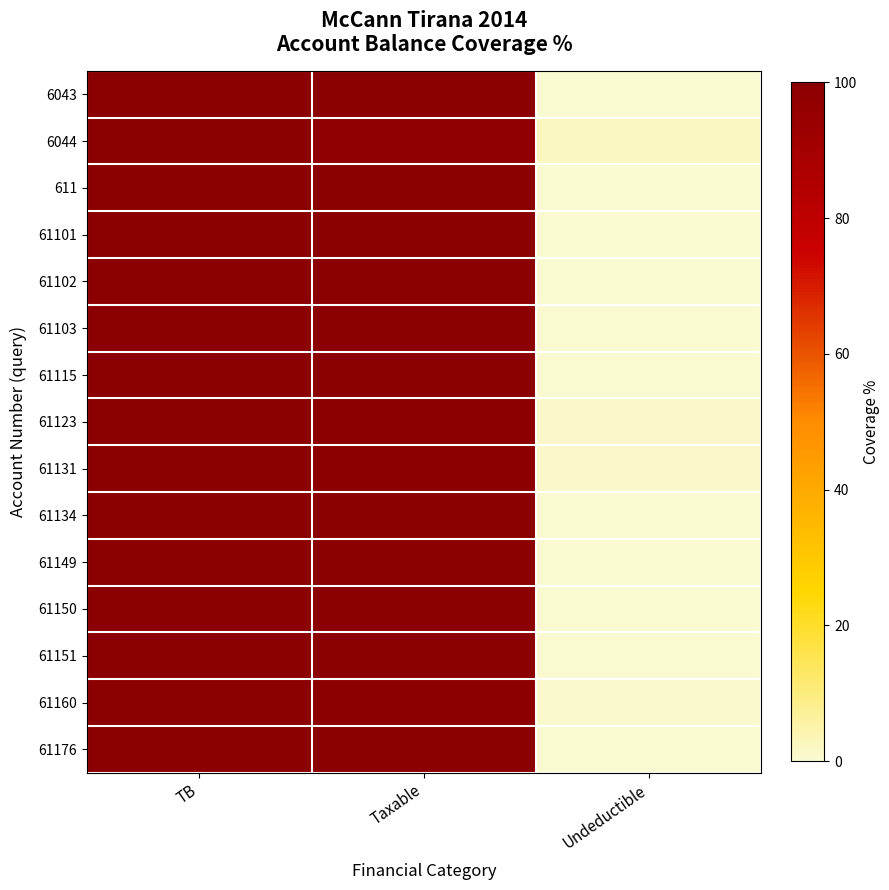

Reading left to right, what are all the values shown in this chart?

6043: TB=100.0	Taxable=100.0	Undeductible=0.0
6044: TB=100.0	Taxable=97.8	Undeductible=2.2
611: TB=100.0	Taxable=100.0	Undeductible=0.0
61101: TB=100.0	Taxable=100.0	Undeductible=0.0
61102: TB=100.0	Taxable=100.0	Undeductible=0.0
61103: TB=100.0	Taxable=99.9	Undeductible=0.1
61115: TB=100.0	Taxable=100.0	Undeductible=0.0
61123: TB=100.0	Taxable=99.1	Undeductible=0.9
61131: TB=100.0	Taxable=99.2	Undeductible=0.8
61134: TB=100.0	Taxable=99.7	Undeductible=0.3
61149: TB=100.0	Taxable=100.0	Undeductible=0.0
61150: TB=100.0	Taxable=100.0	Undeductible=0.0
61151: TB=100.0	Taxable=99.9	Undeductible=0.1
61160: TB=100.0	Taxable=99.4	Undeductible=0.6
61176: TB=100.0	Taxable=100.0	Undeductible=0.0